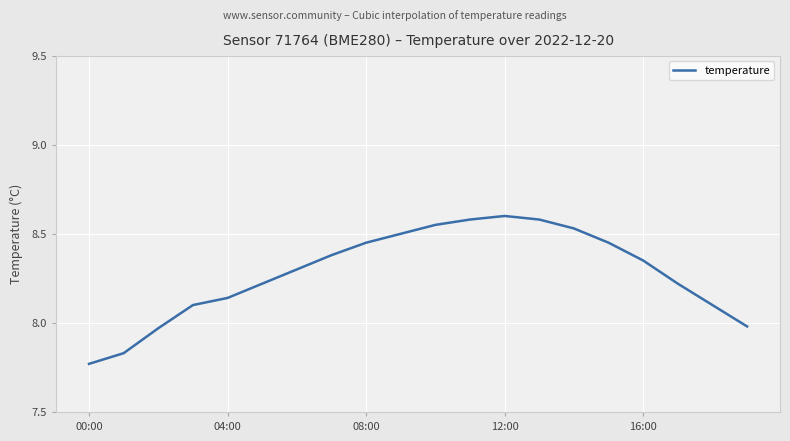

The value at 08:00 is 13.2. True or false?

False